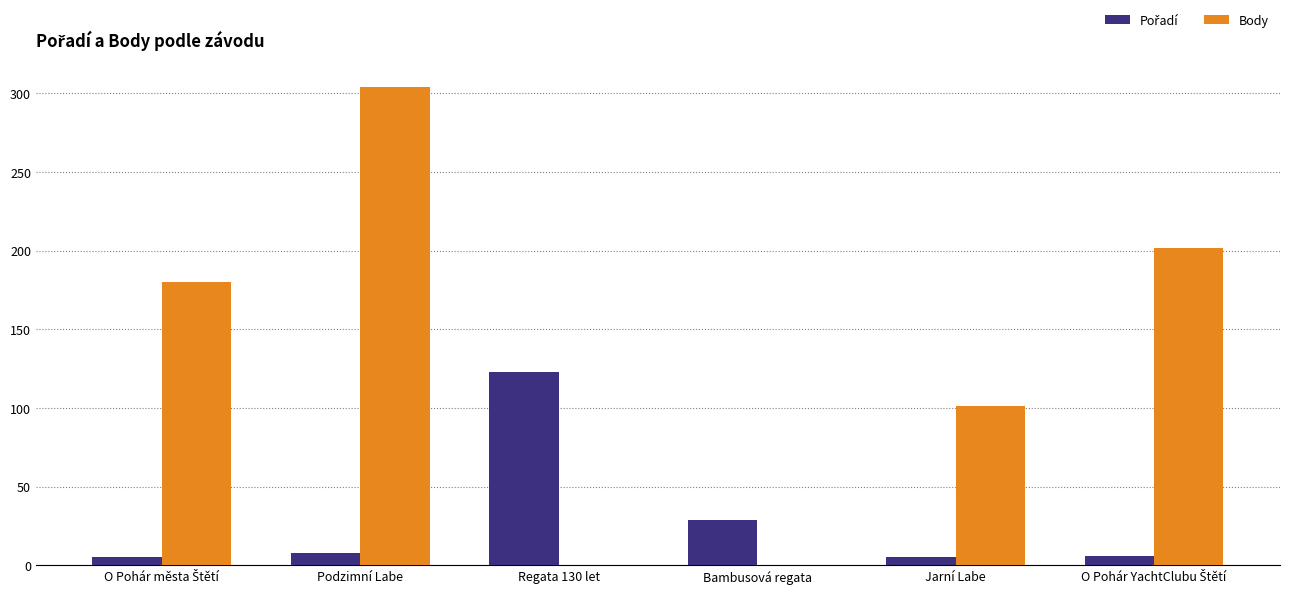

How many distinct data groups are displayed?

2